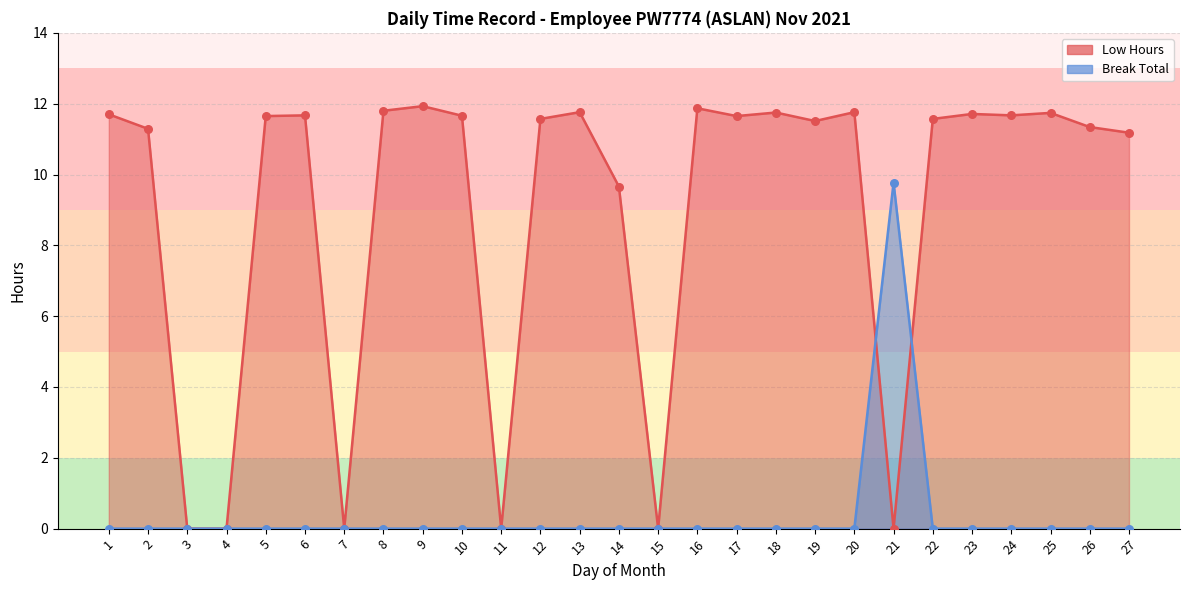

Is the value of Low Hours at 1 greater than the value of Break Total at 24?

Yes